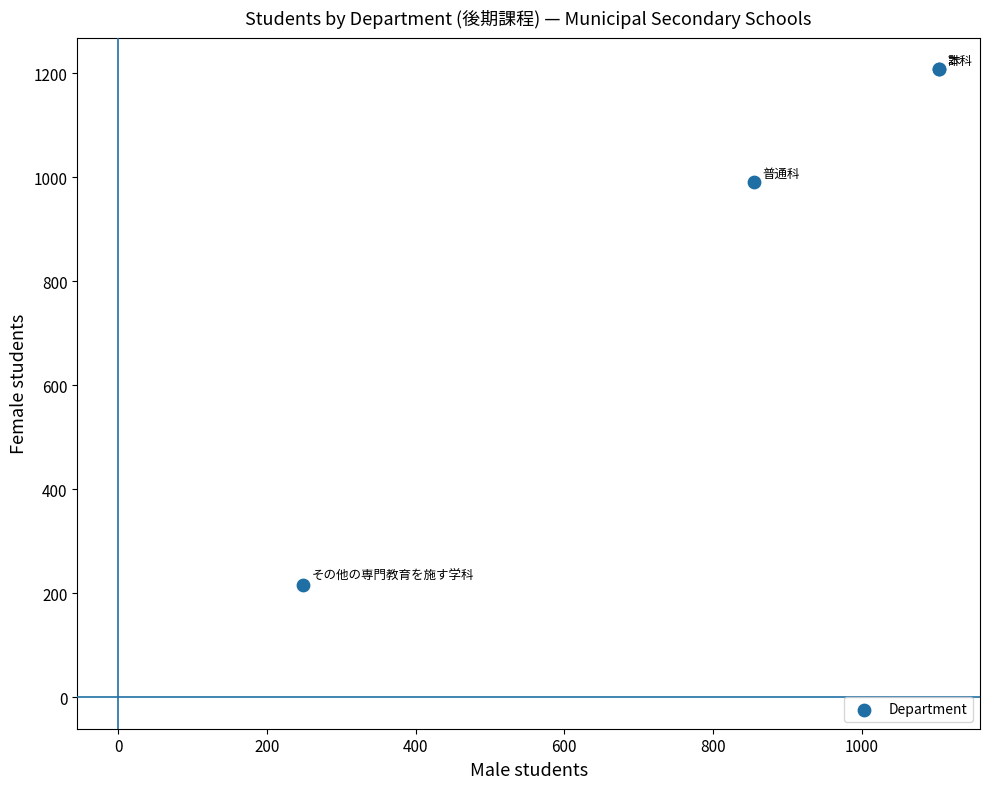

What Y value in the scatter plot is closest to 712?

991